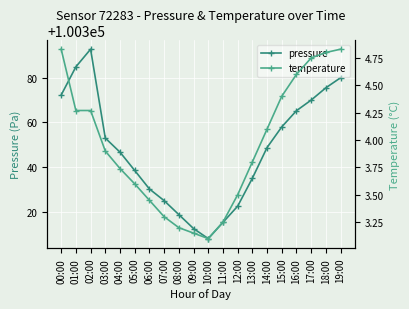

Is the value of temperature at 17:00 greater than the value of pressure at 00:00?

No